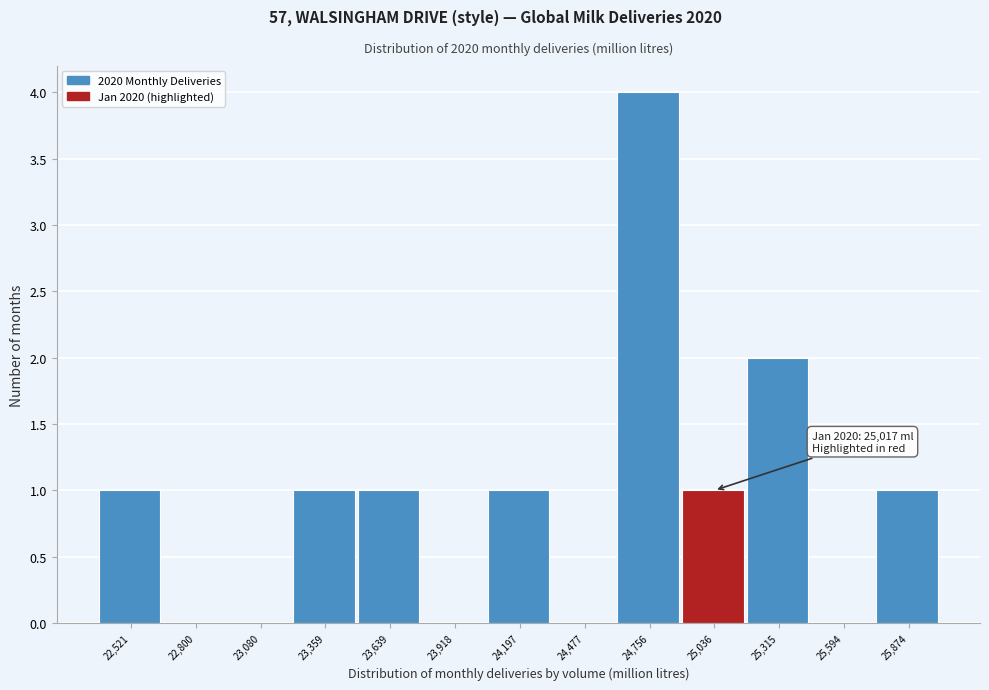

Which range on the x-axis has the tallest bar?

24600 to 24900